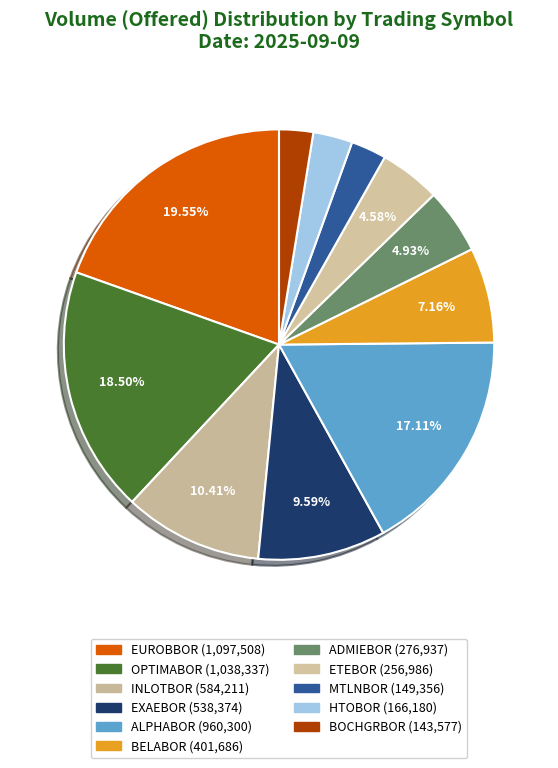

How many segments does this pie chart have?

11